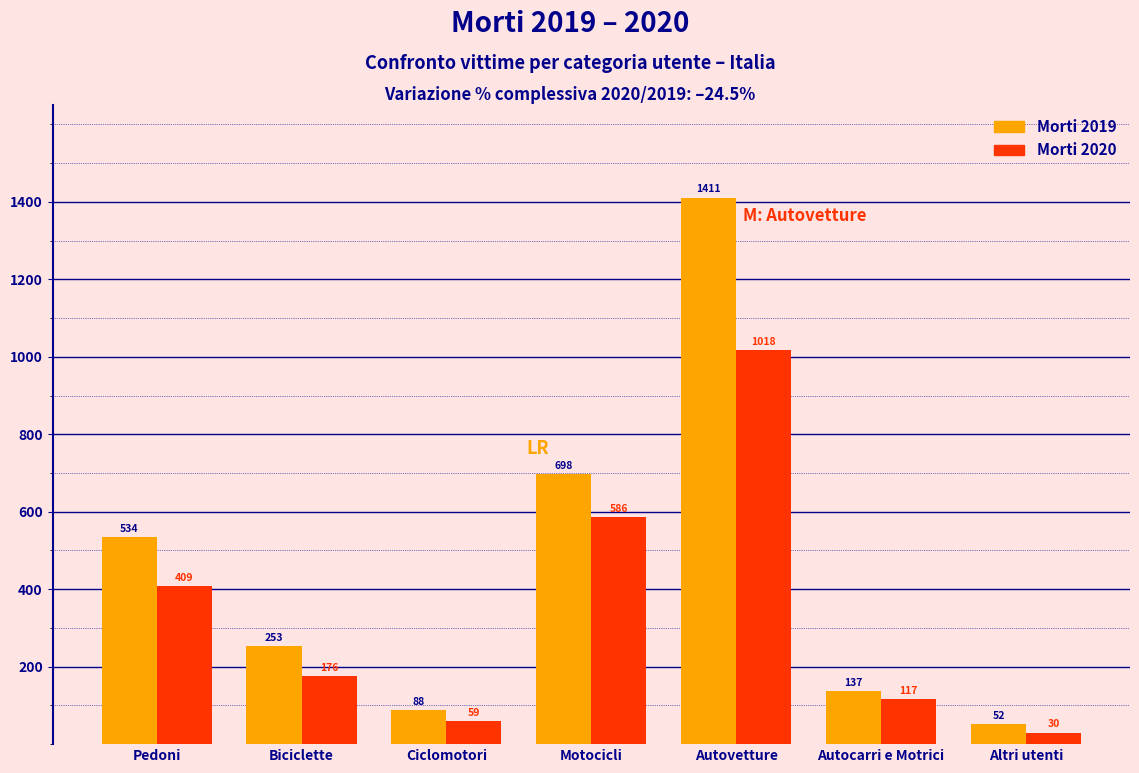

Reading left to right, extract all data points from this chart.

Morti 2019: 534	253	88	698	1411	137	52
Morti 2020: 409	176	59	586	1018	117	30